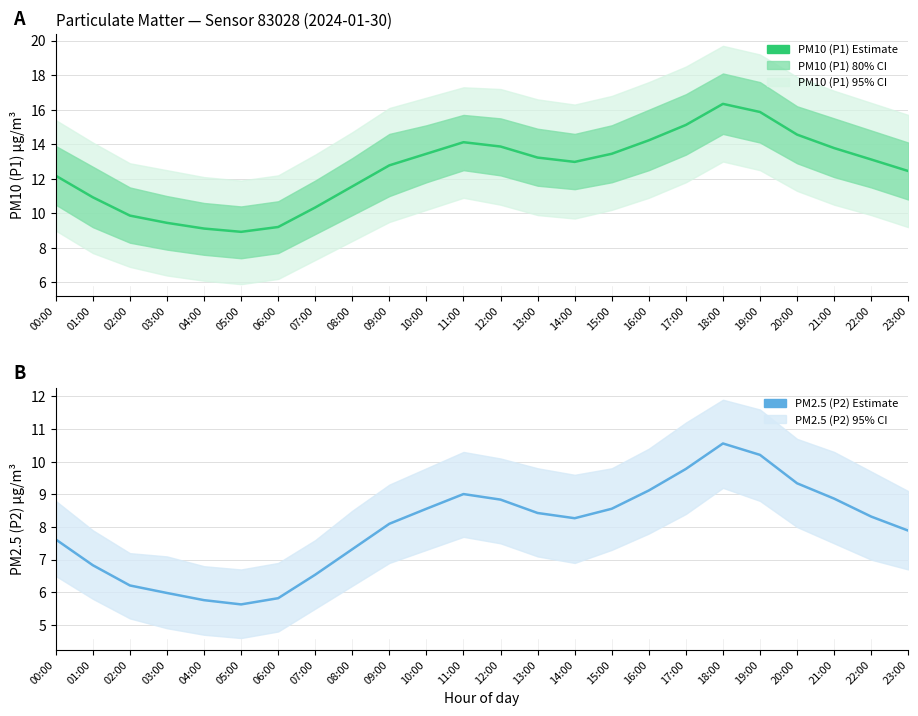

The PM2.5 (P2) Estimate series shows 3.3 at 19:00. True or false?

False